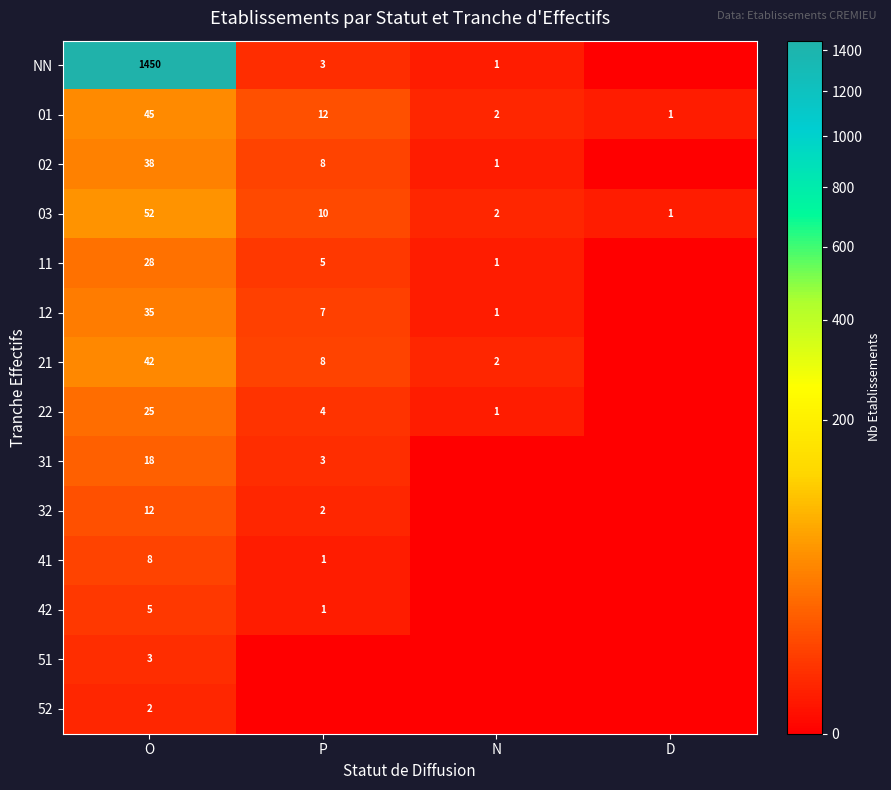

At which label is 03 closest to 26?

P